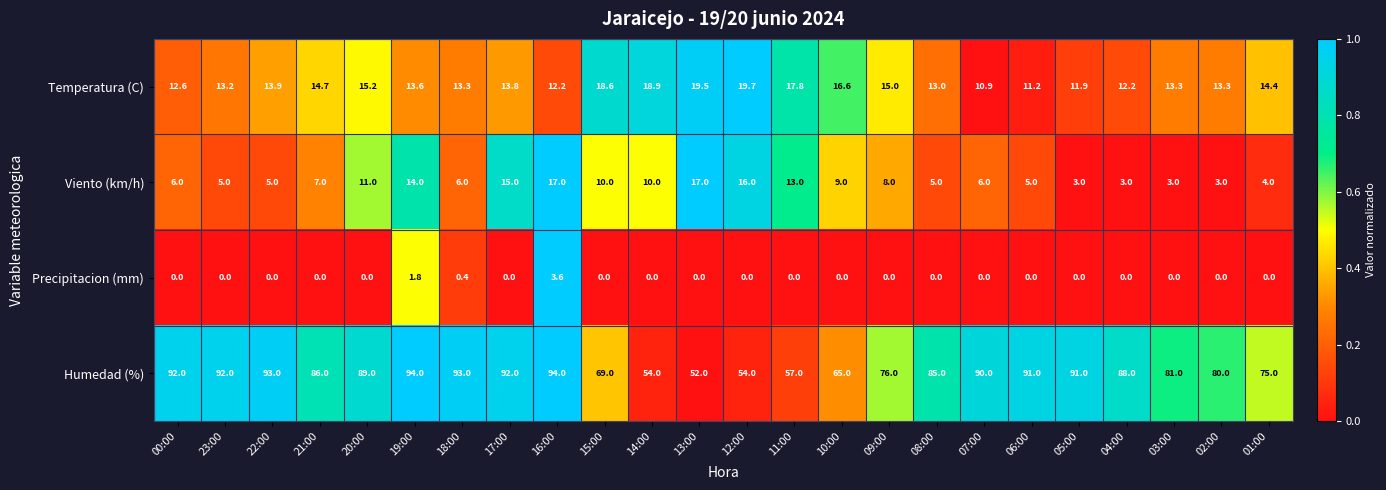

How many values in the Humedad (%) series are below 88?

12